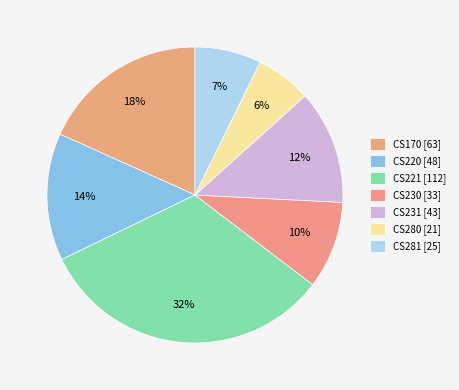

Count the number of slices in the pie.

7